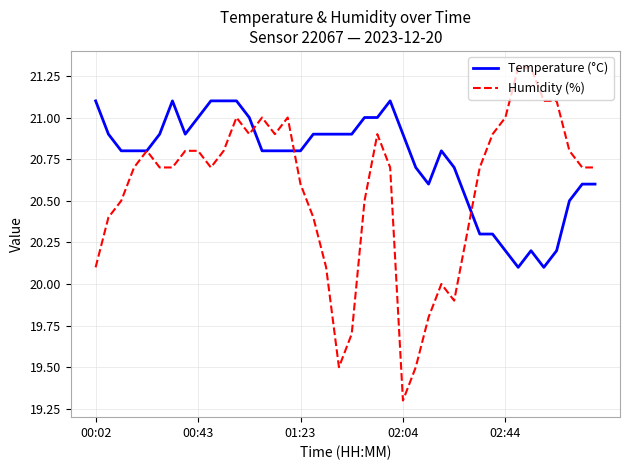

Reading right to left, transcribe all the data shown in this chart.

Temperature (°C): 20.6	20.6	20.5	20.2	20.1	20.2	20.1	20.2	20.3	20.3	20.5	20.7	20.8	20.6	20.7	20.9	21.1	21.0	21.0	20.9	20.9	20.9	20.9	20.8	20.8	20.8	20.8	21.0	21.1	21.1	21.1	21.0	20.9	21.1	20.9	20.8	20.8	20.8	20.9	21.1
Humidity (%): 20.7	20.7	20.8	21.1	21.1	21.3	21.3	21.0	20.9	20.7	20.3	19.9	20.0	19.8	19.5	19.3	20.7	20.9	20.5	19.7	19.5	20.1	20.4	20.6	21.0	20.9	21.0	20.9	21.0	20.8	20.7	20.8	20.8	20.7	20.7	20.8	20.7	20.5	20.4	20.1